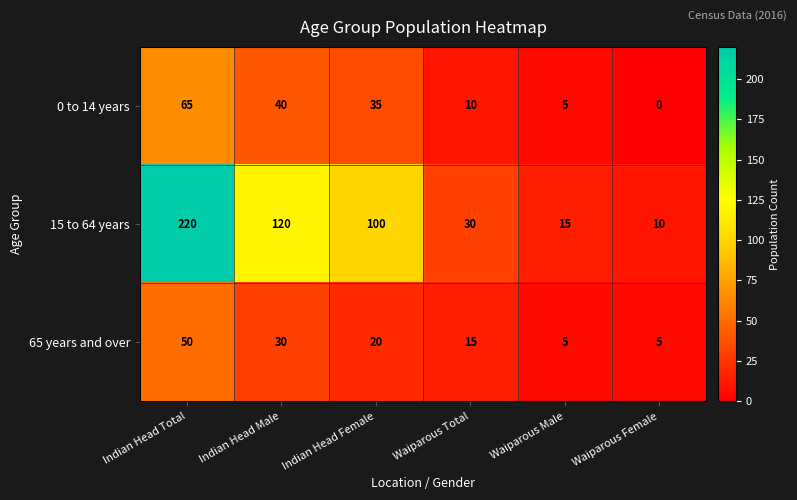

Which series has the largest total across all categories?

15 to 64 years